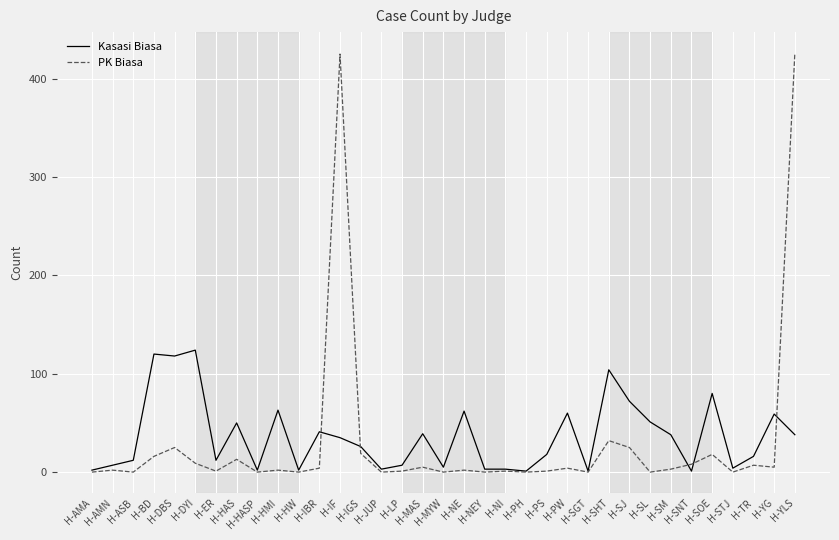

Rank the series by their maximum value, from lowest to highest.

Kasasi Biasa, PK Biasa